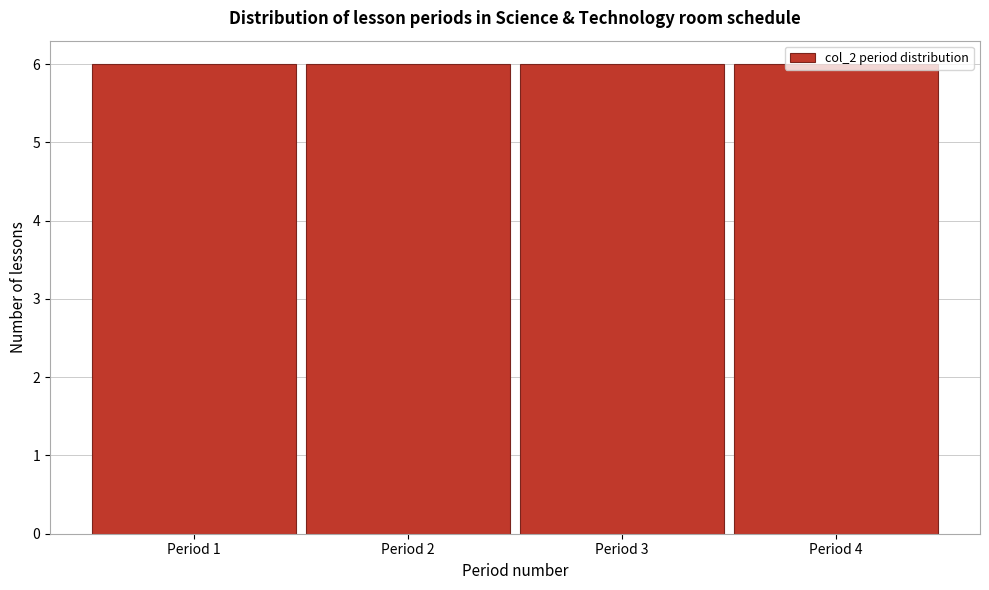

Reading left to right, transcribe this chart: for each bar, give the range it covers on the x-axis and its height. The values are not printed on the chart, so give them approximately, as read against the axis.

0.5 to 1.5: 6
1.5 to 2.5: 6
2.5 to 3.5: 6
3.5 to 4.5: 6